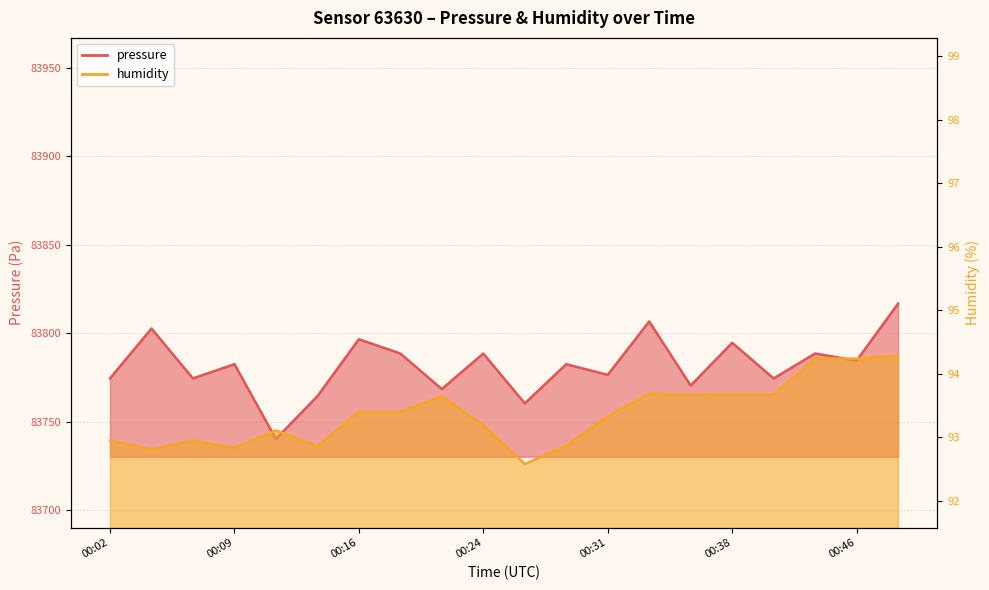

At which category does humidity reach its first local valley?

2023-03-25T00:04:50